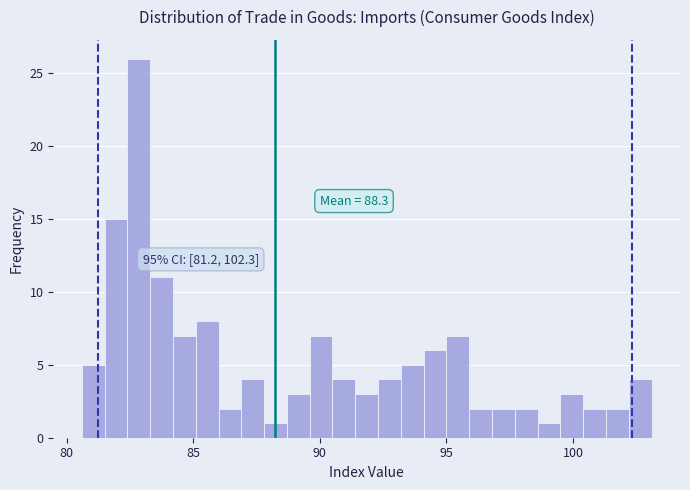

Read against the x-axis, roughly where is the centre of the tallest bar?

83.0